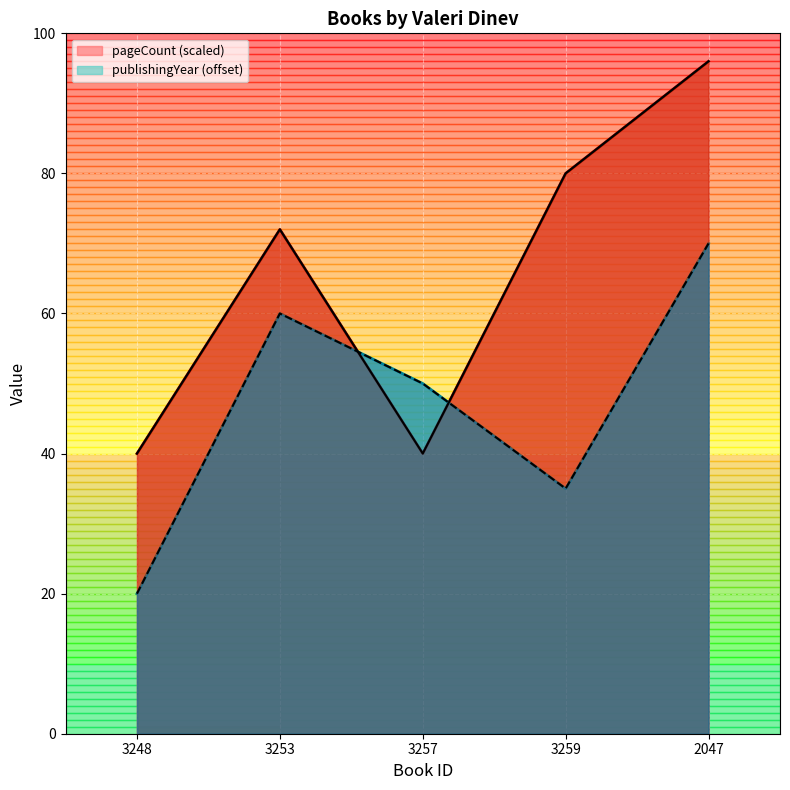

Between 3253 and 3257, which series saw the biggest shift?

pageCount (scaled)